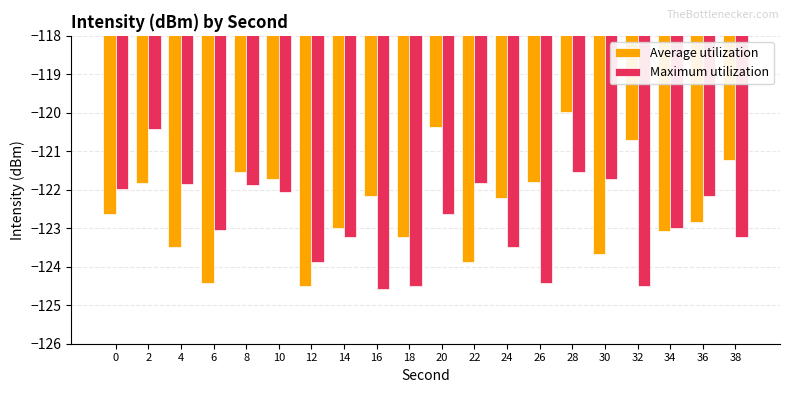

Which series has the largest range (max minus min)?

Average utilization